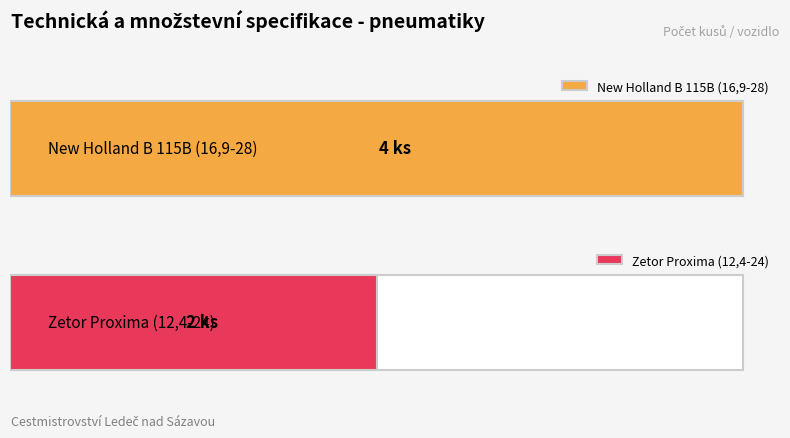

Between New Holland B 115B (16,9-28) and Zetor Proxima (12,4-24), which is larger?

New Holland B 115B (16,9-28)